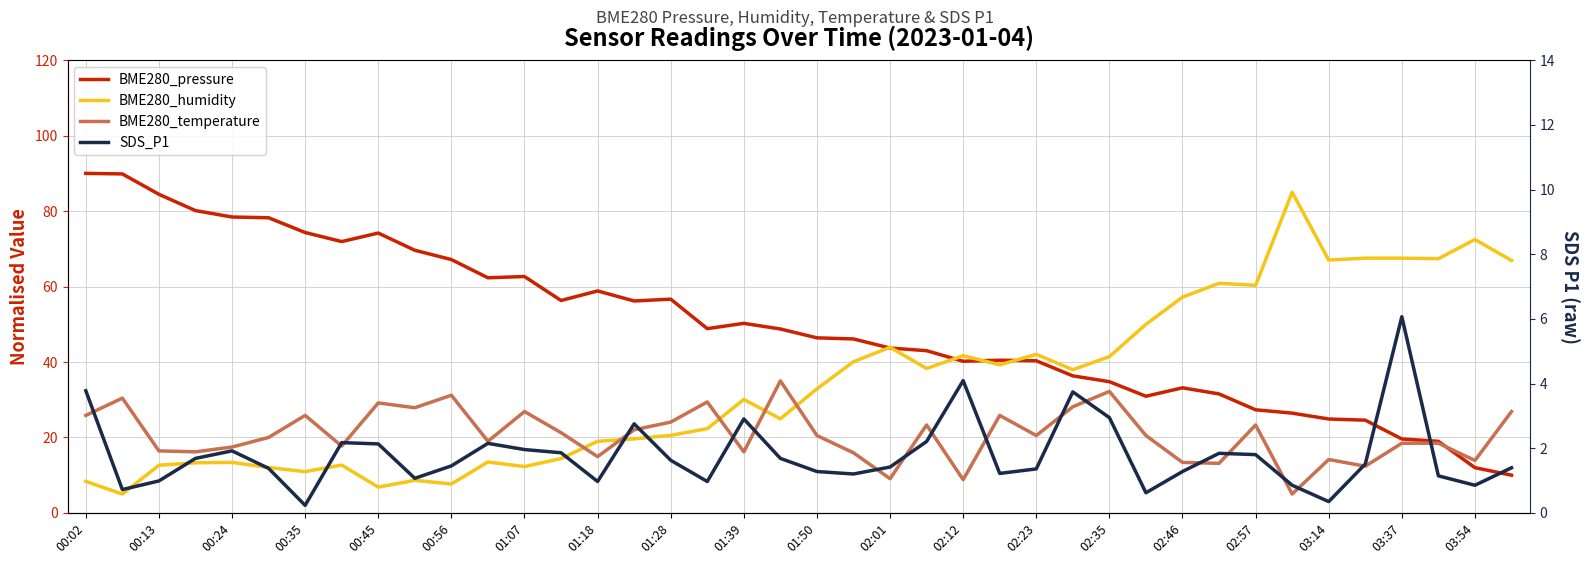

What is the difference between the highest and lowest values at 03:37?

49.1